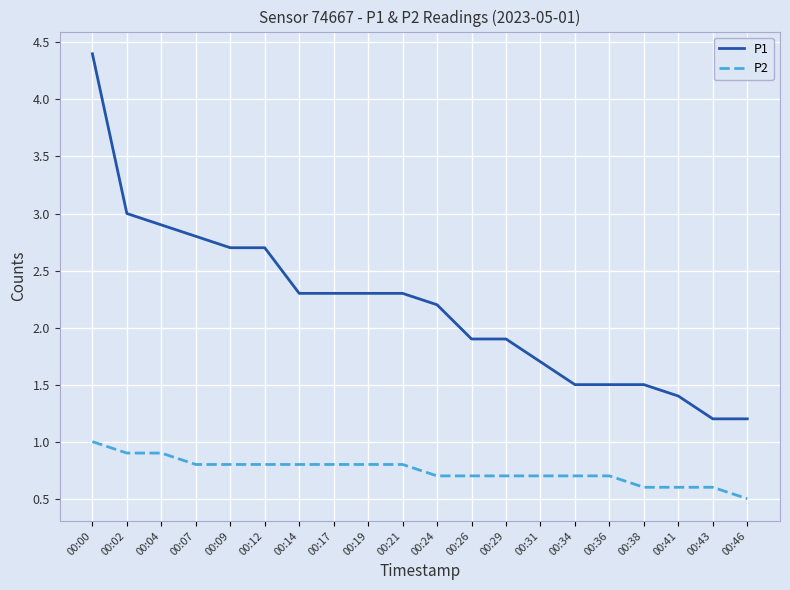

True or false: P2 has a value of 1.4 at 00:19.

False